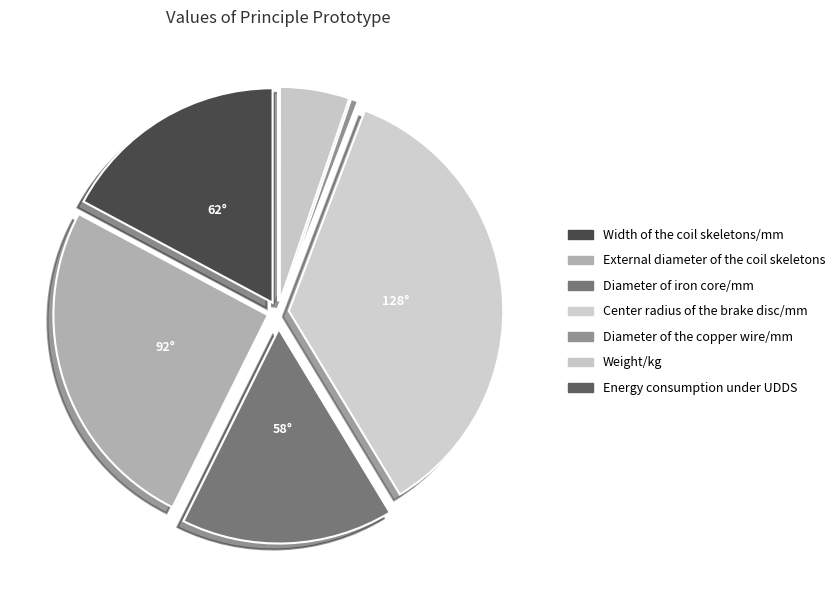

To the nearest percent, what is the difference between the Center radius of the brake disc/mm and External diameter of the coil skeletons slice percentages?

10%